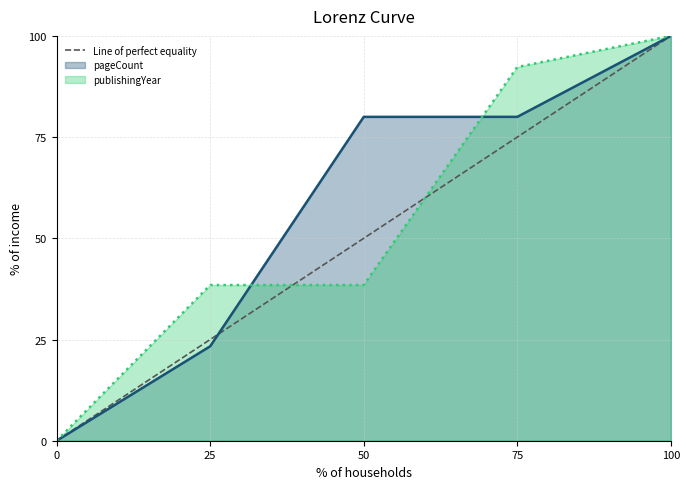

Is it true that pageCount equals 121.8 at 50?

False